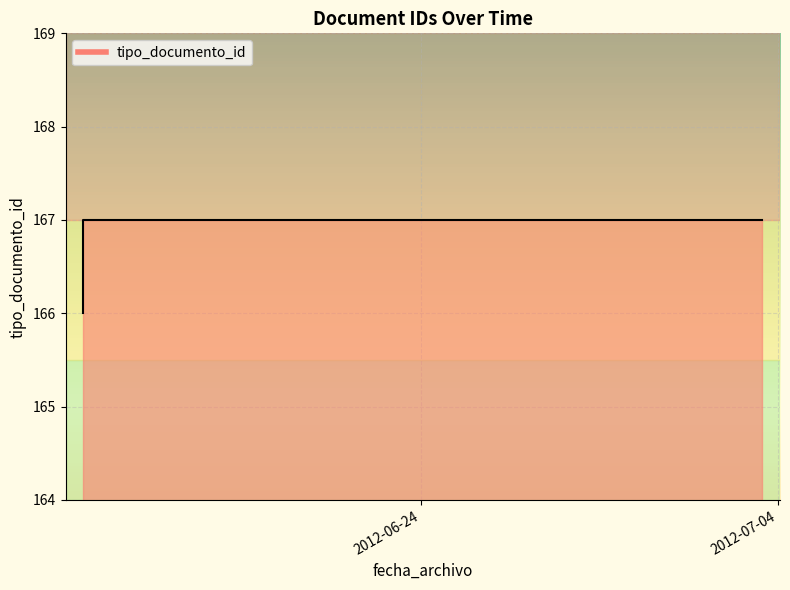

The value at 2012-07-04 is 167. True or false?

True